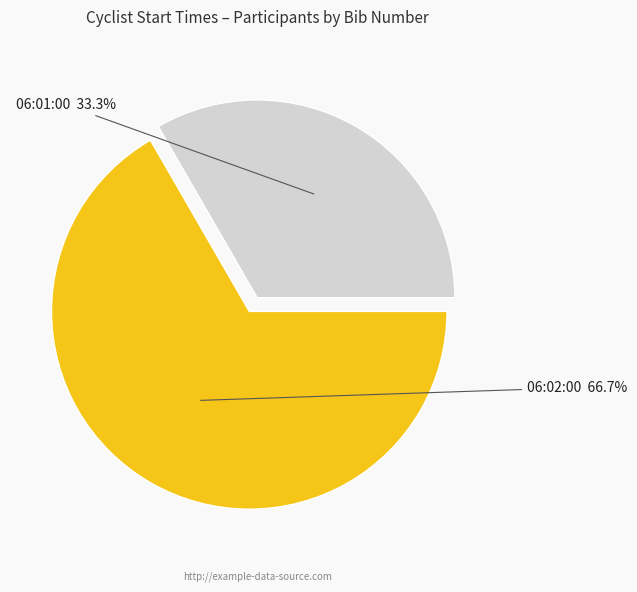

What is the largest slice in the pie chart?

06:02:00